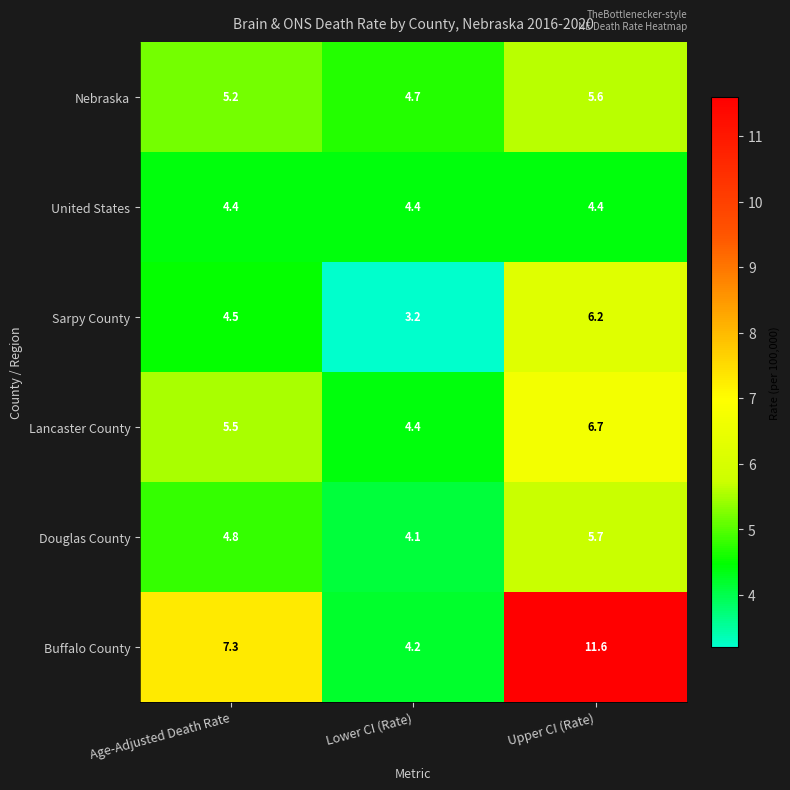

Count the number of data series in this chart.

6